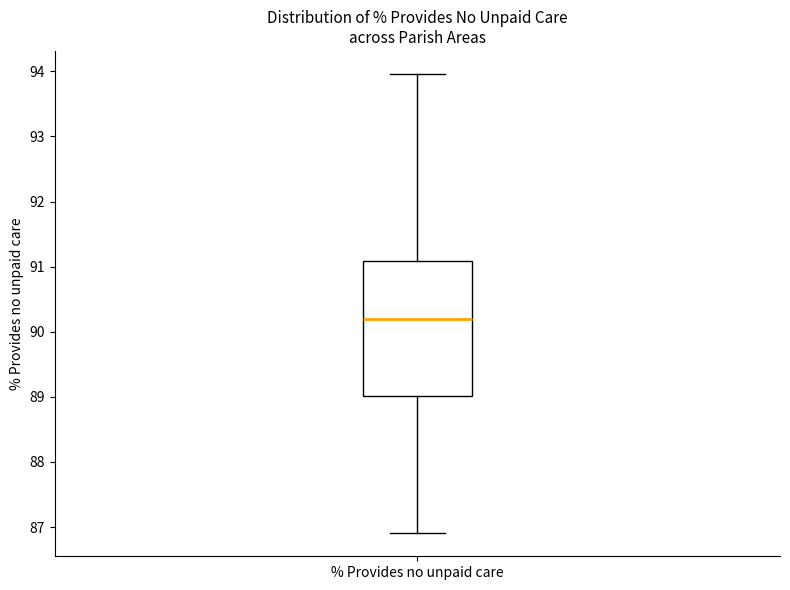

Where does the lower whisker of the box for % Provides no unpaid care end on the y-axis? The values are not printed on the chart, so give them approximately, as read against the axis.

86.9